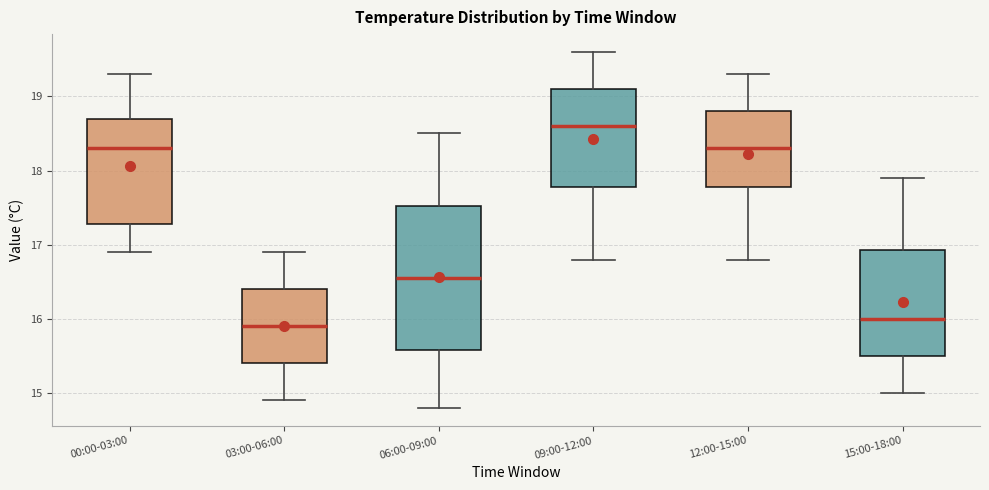

Which box is the tallest, from its lower edge to its upper edge?

06:00-09:00